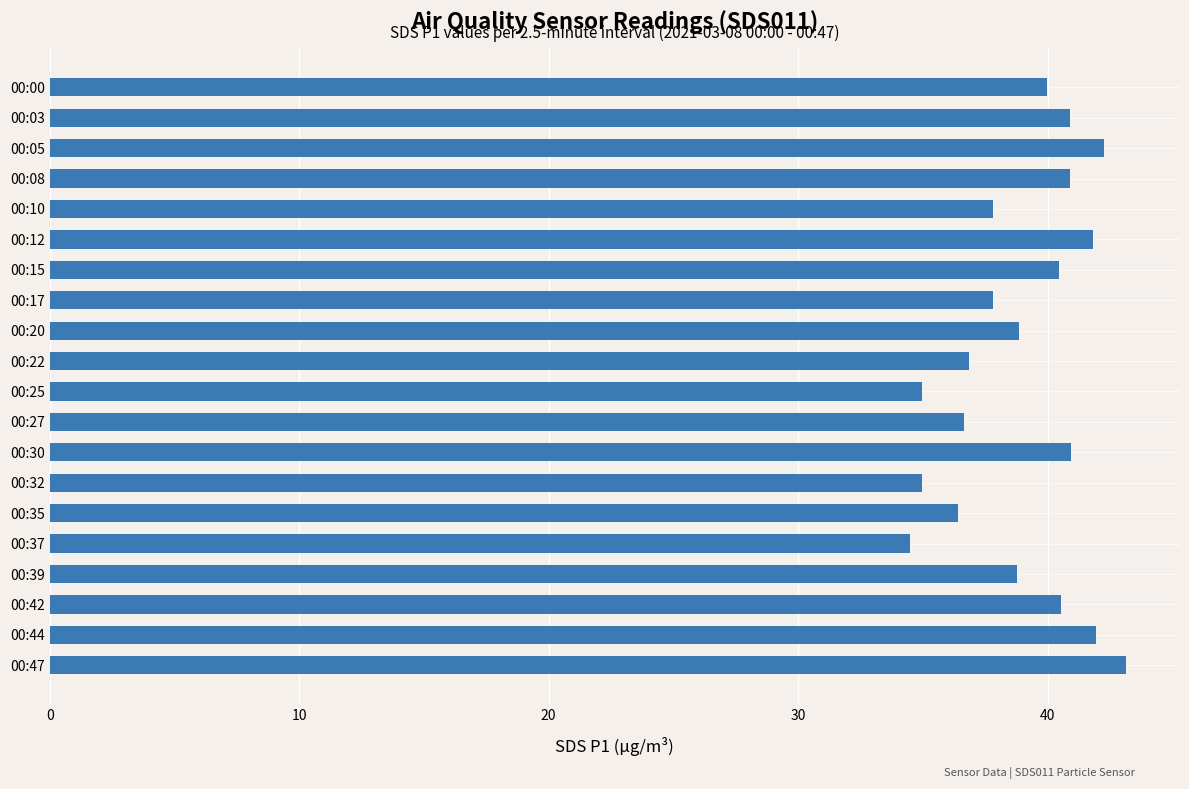

The chart shows a value of 15.0 at 00:39. True or false?

False